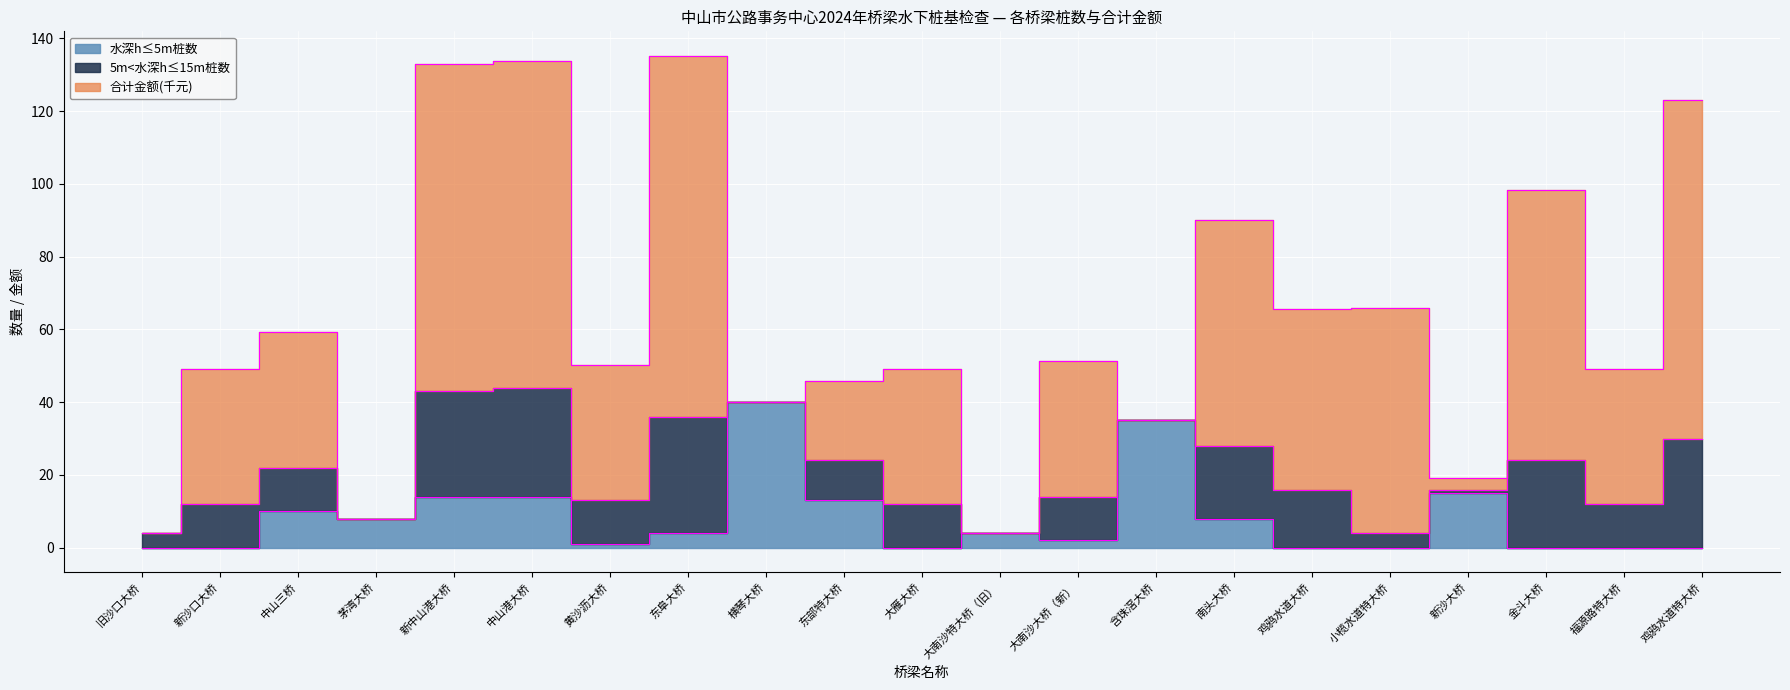

Between 新中山港大桥 and 金斗大桥, which is larger?

新中山港大桥